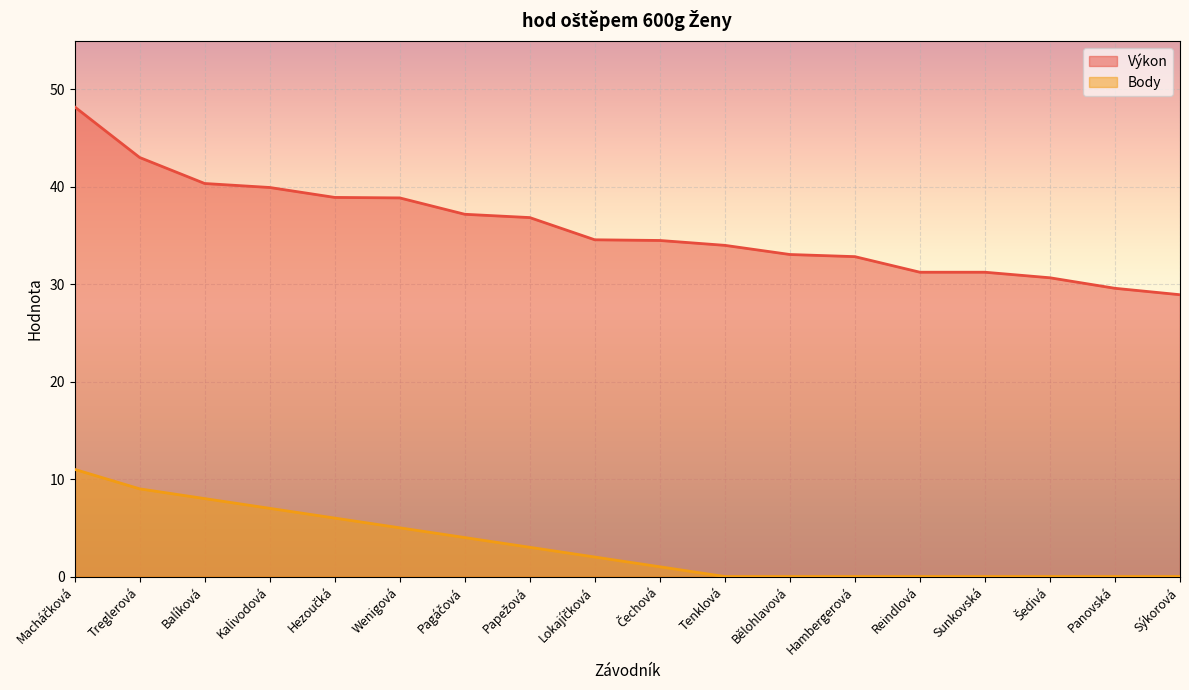

The Body series shows 0.5 at Čechová. True or false?

False